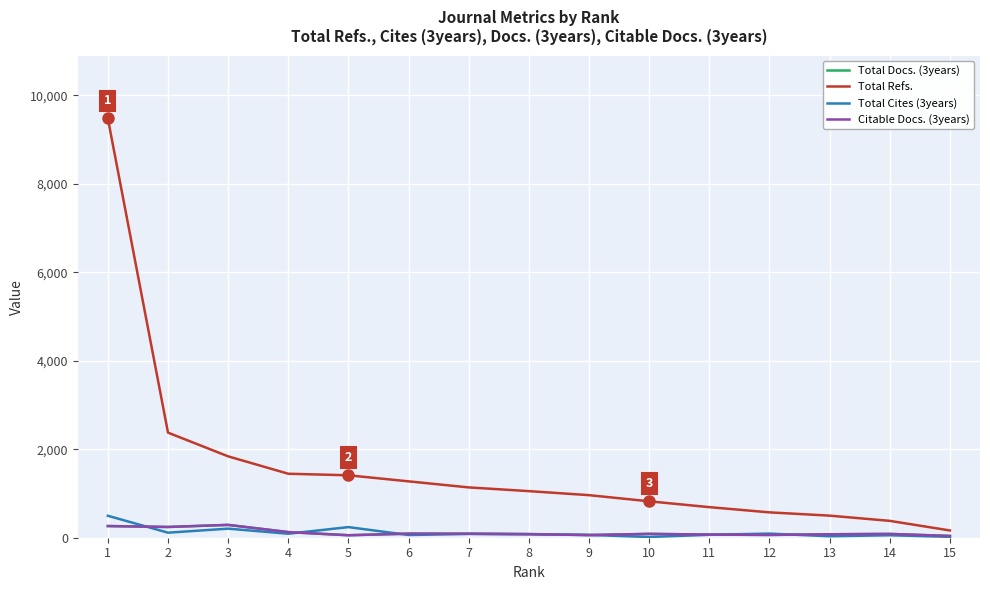

Rank the series by their maximum value, from highest to lowest.

Total Refs., Total Cites (3years), Total Docs. (3years), Citable Docs. (3years)